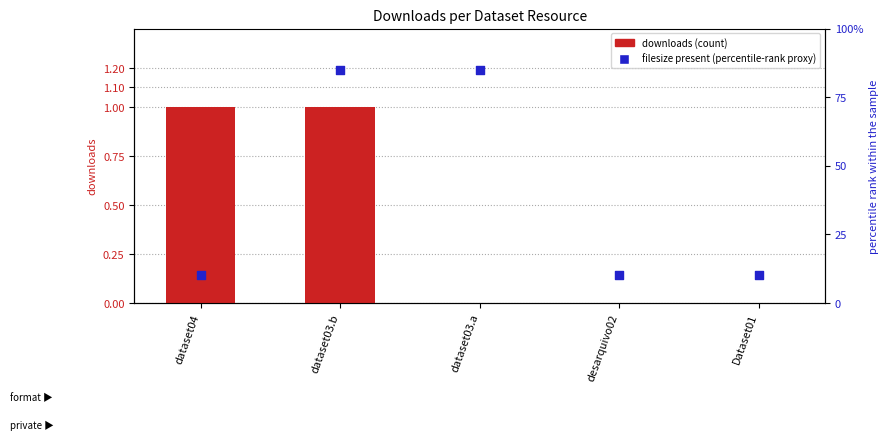

Is the value of downloads at dataset03.a greater than the value of filesize present (percentile-rank proxy) at dataset04?

No